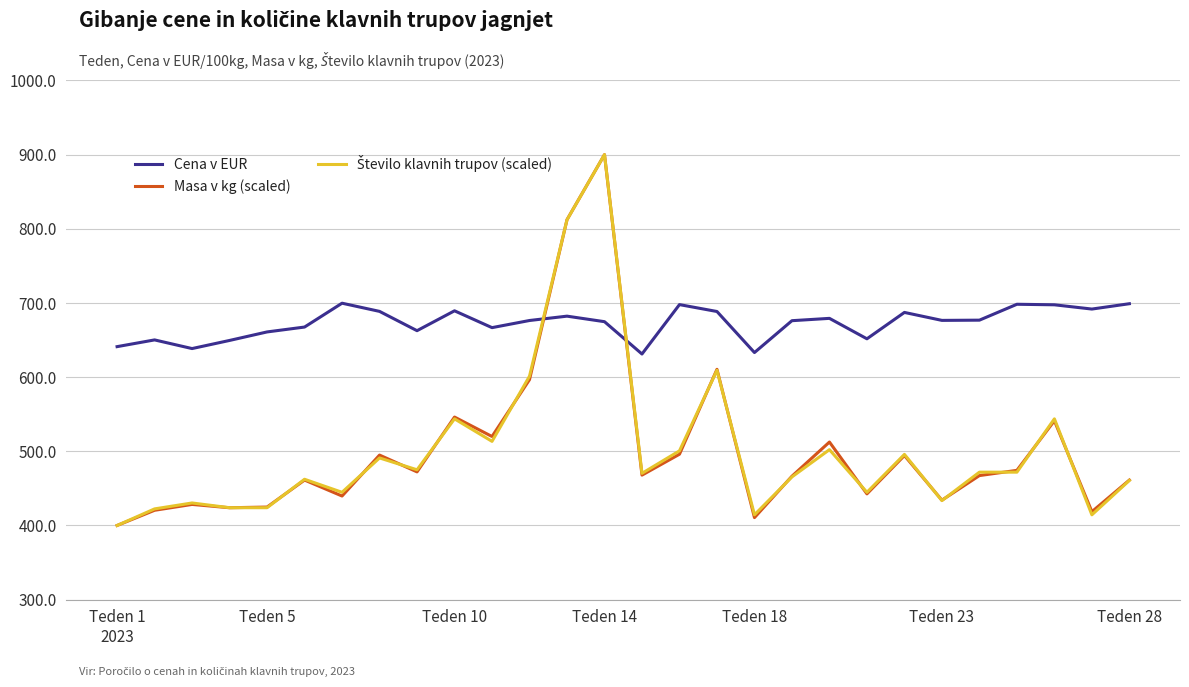

What is the lowest value of the Cena v EUR series?

631.2